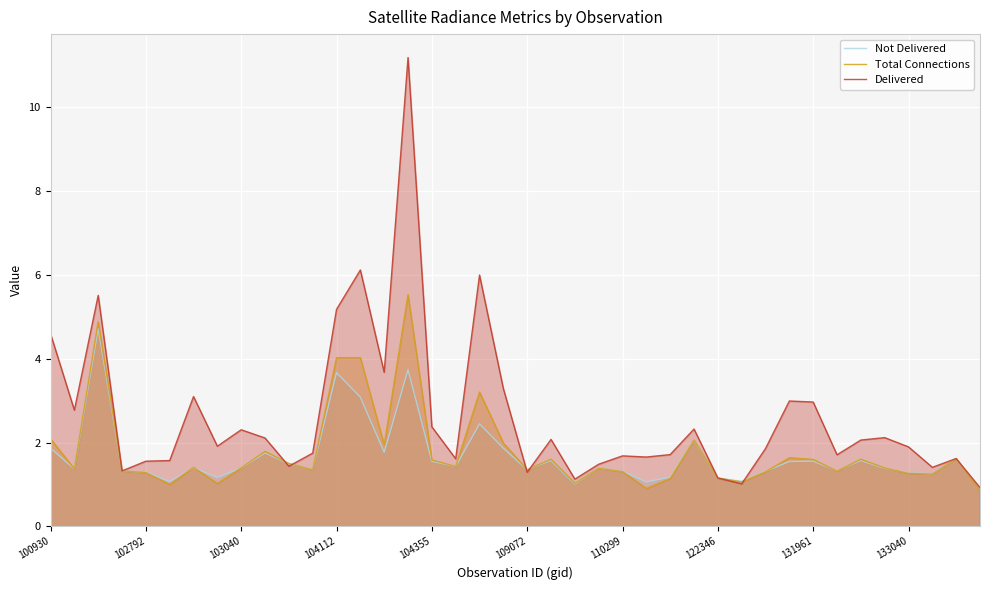

Count the number of data series in this chart.

3